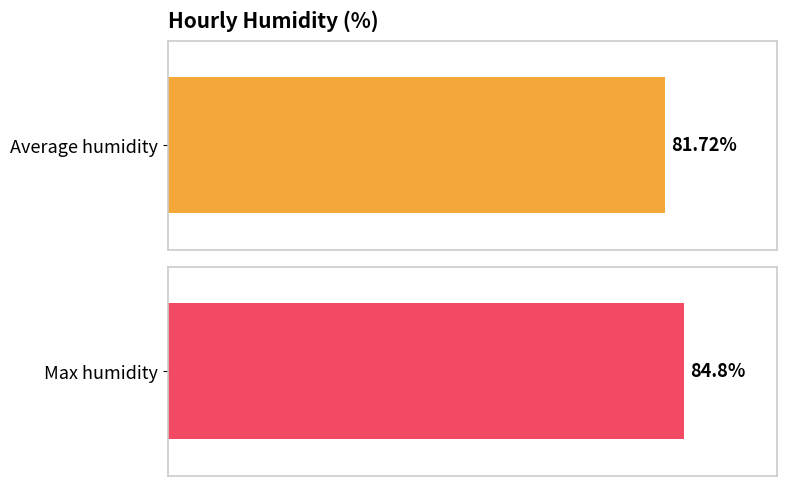

How many series are shown in this chart?

2